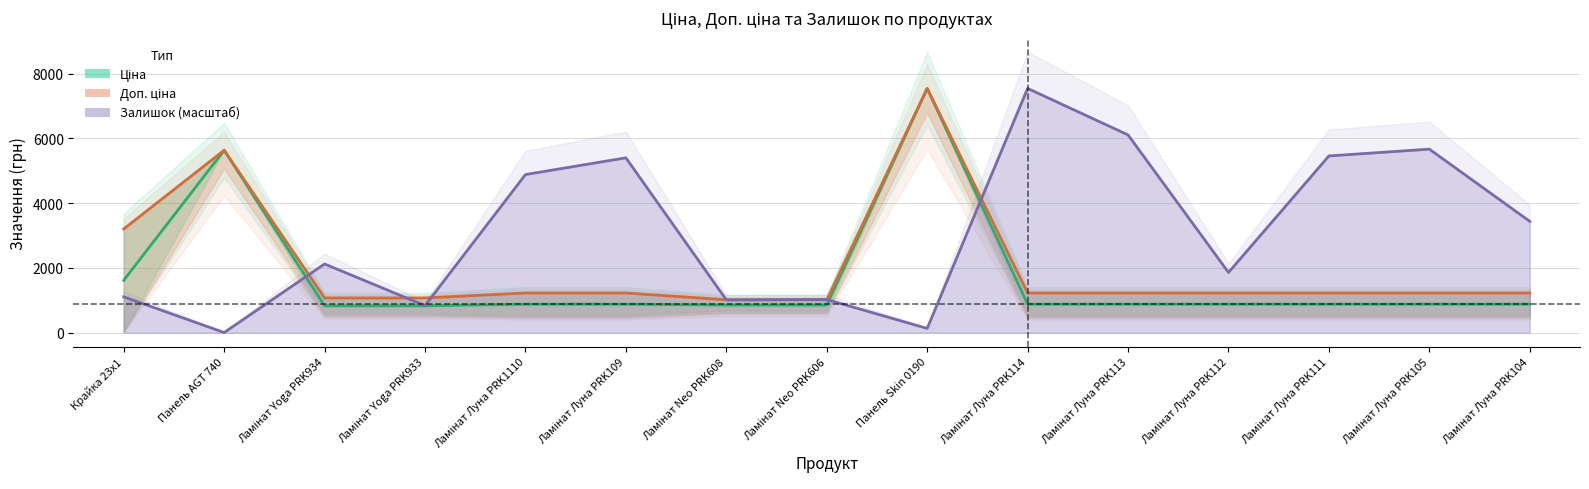

Is it true that Залишок equals 3048.0 at Ламінат Луна PRK105?

False